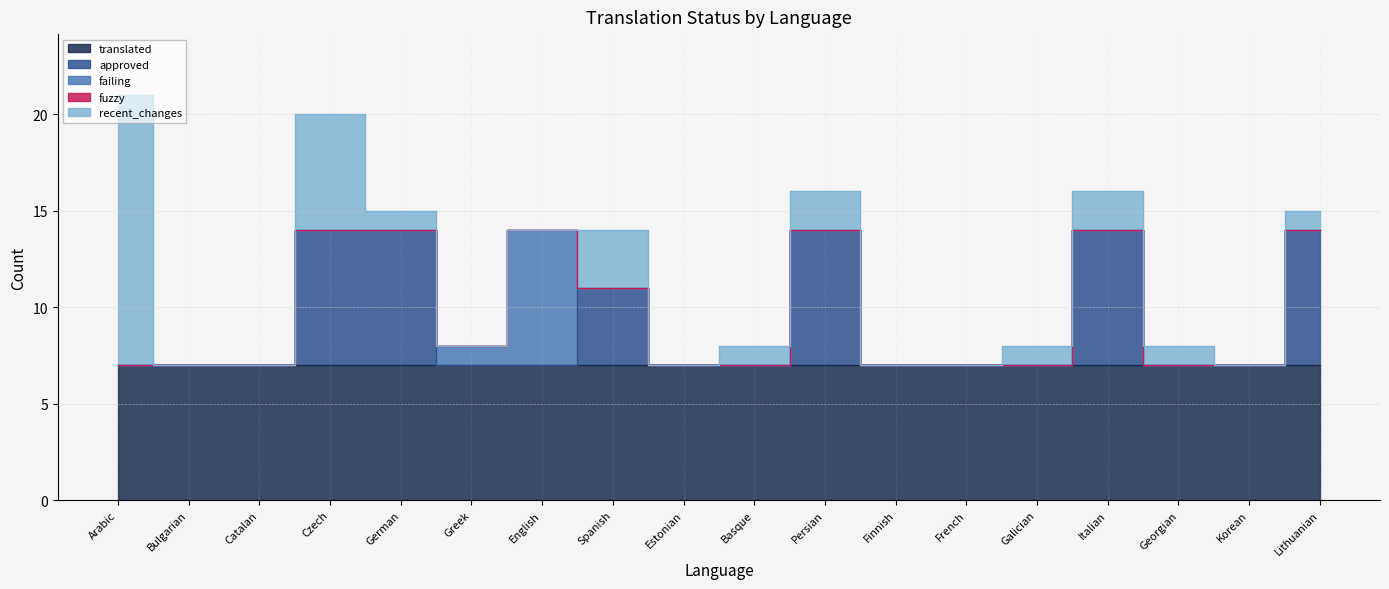

True or false: approved has more than 1 points higher than both neighbors.

True